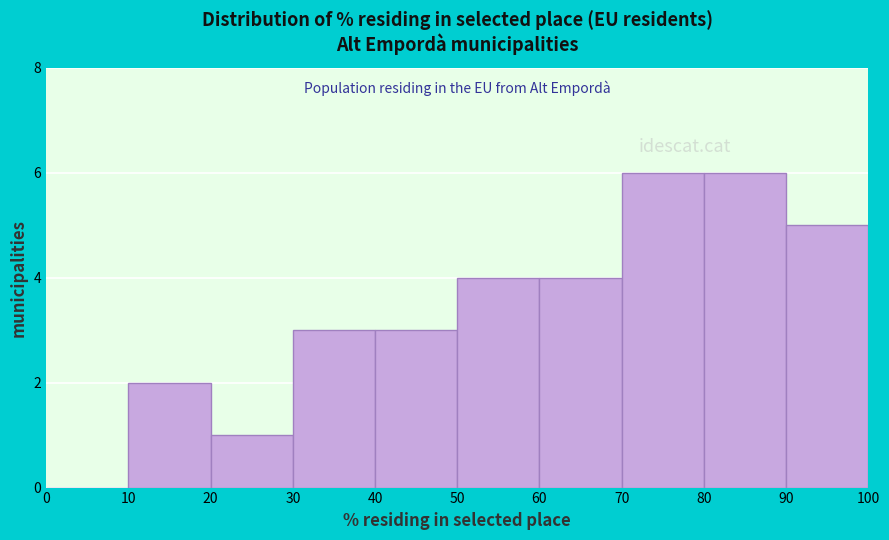

Reading left to right, transcribe this chart: for each bar, give the range it covers on the x-axis and its height. The values are not printed on the chart, so give them approximately, as read against the axis.

0 to 10: 0
10 to 20: 2
20 to 30: 1
30 to 40: 3
40 to 50: 3
50 to 60: 4
60 to 70: 4
70 to 80: 6
80 to 90: 6
90 to 100: 5